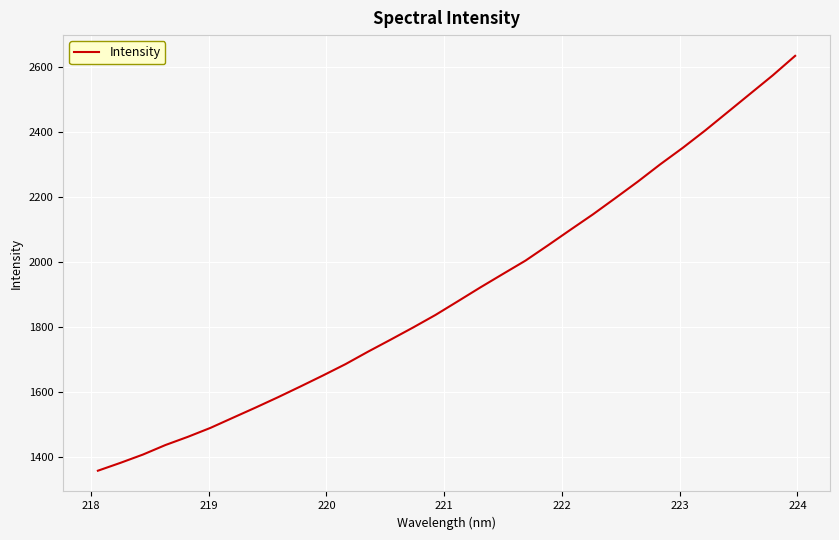

Count the number of values greater than 1880.

16